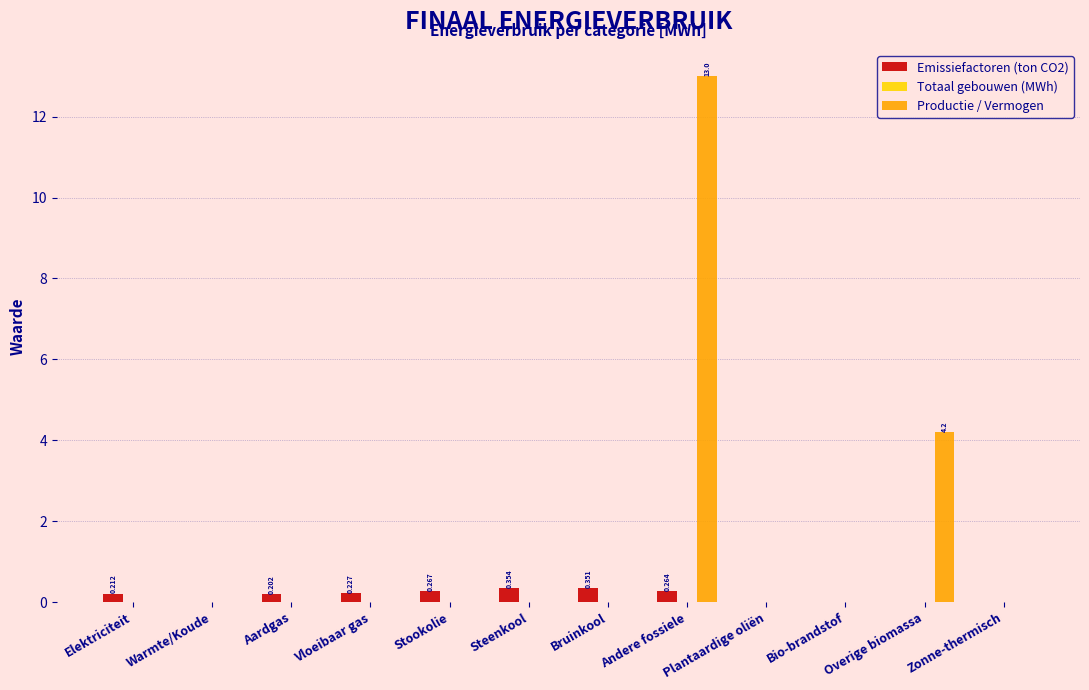

Which series has the largest total across all categories?

Productie / Vermogen